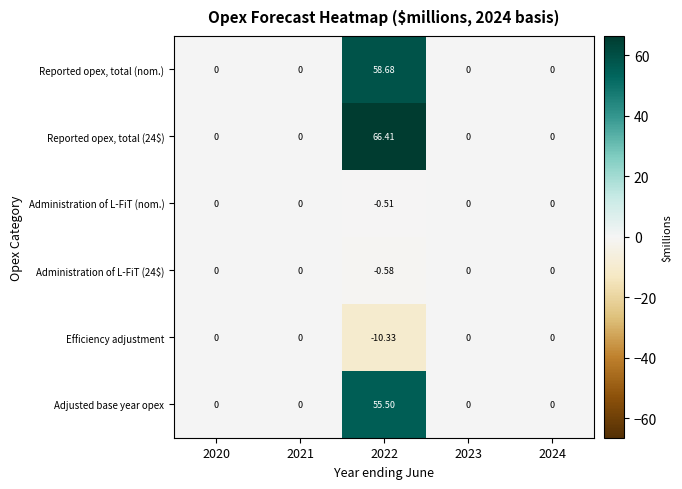

Is the value of Efficiency adjustment at 2022 greater than the value of Administration of L-FiT (24$) at 2023?

No